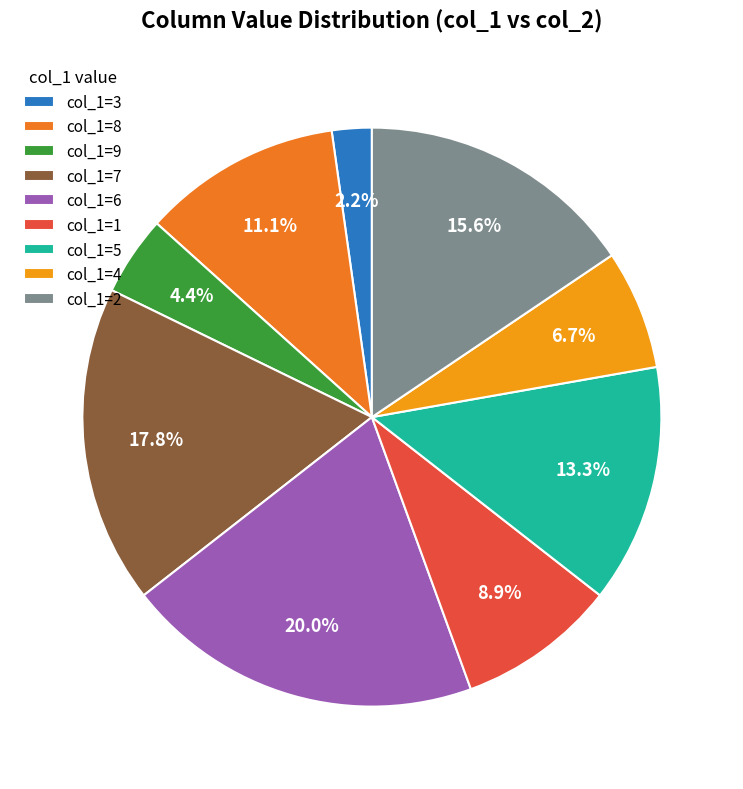

True or false: col_1=8 accounts for 23% of the total.

False